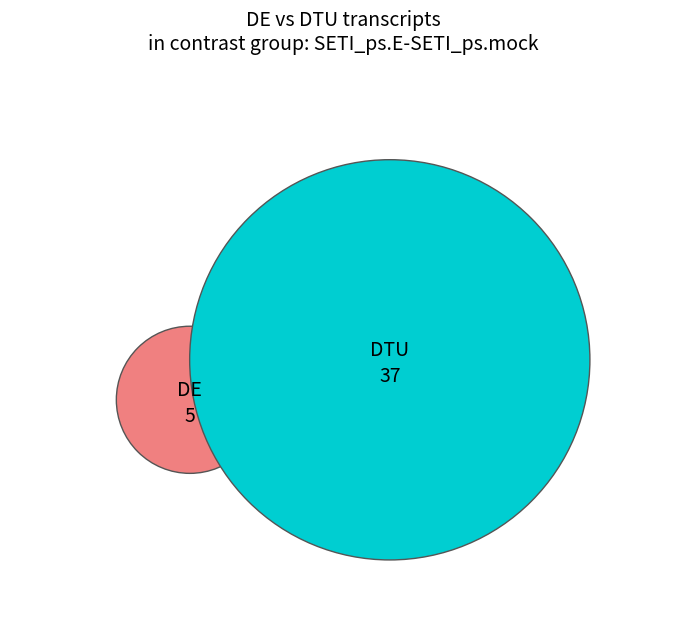

Does 1 account for over 50% of the chart?

No